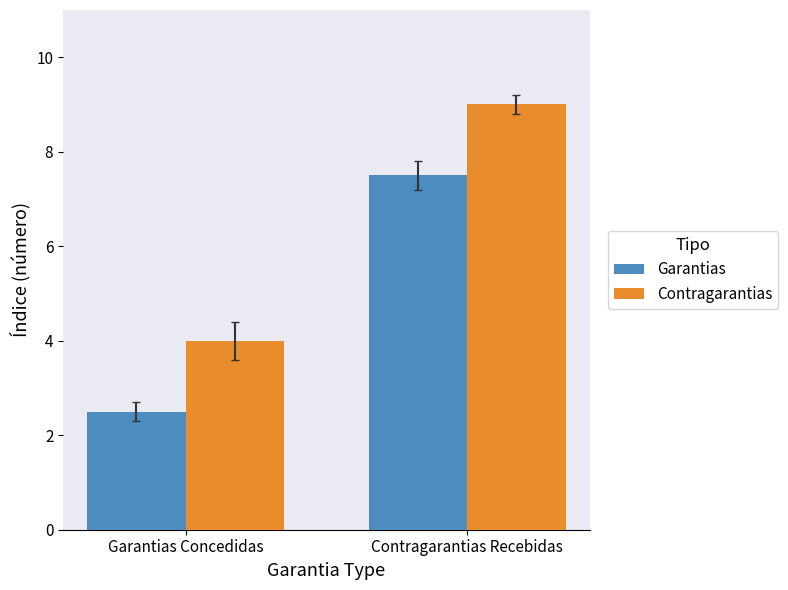

True or false: Garantias has a value of 11.7 at Contragarantias Recebidas.

False